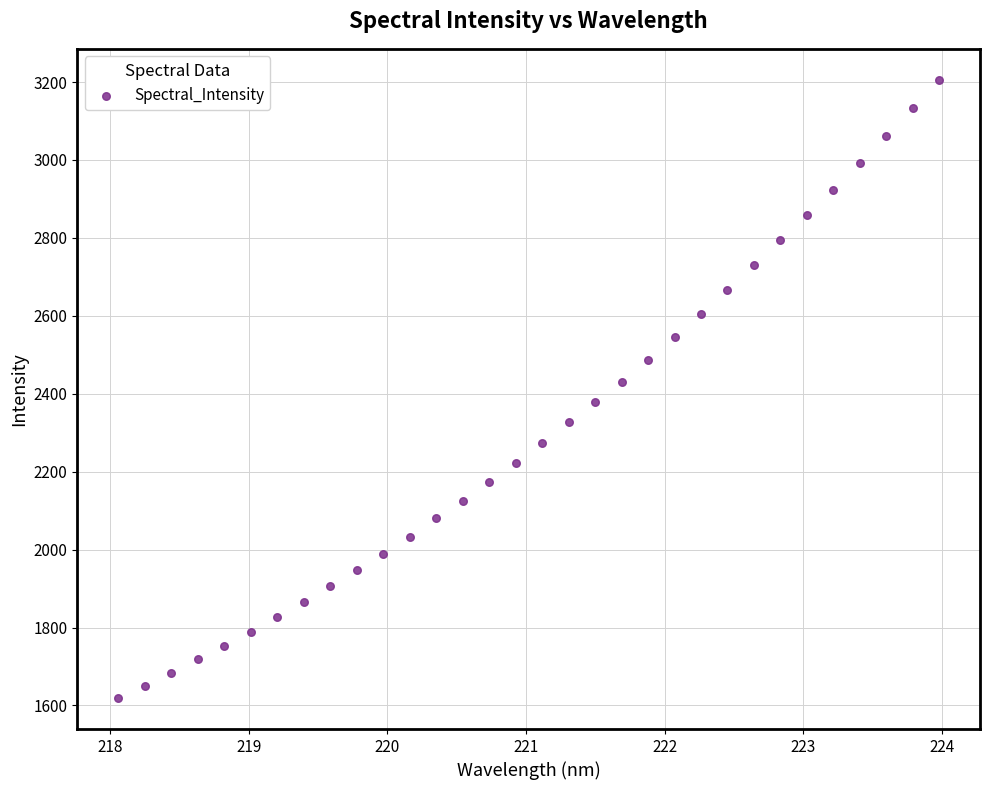

What is the range of X values (max minus min)?

5.9